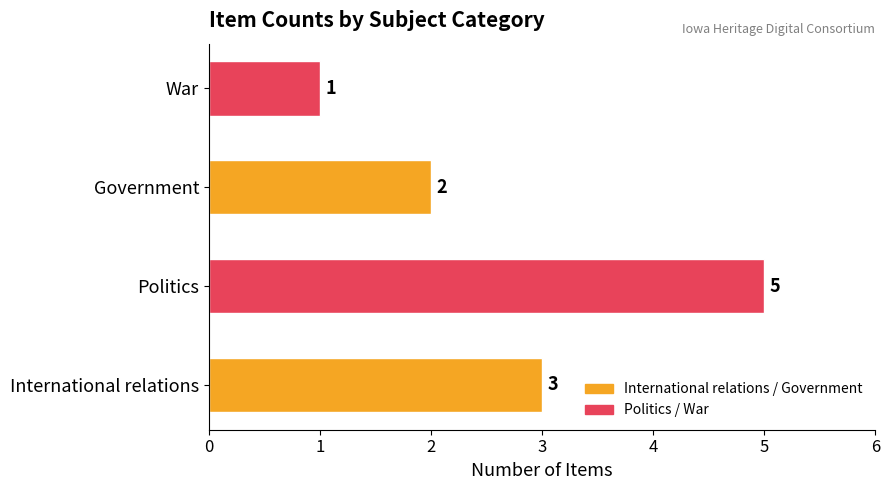

Reading top to bottom, list all the values displayed in this chart.

1	2	5	3